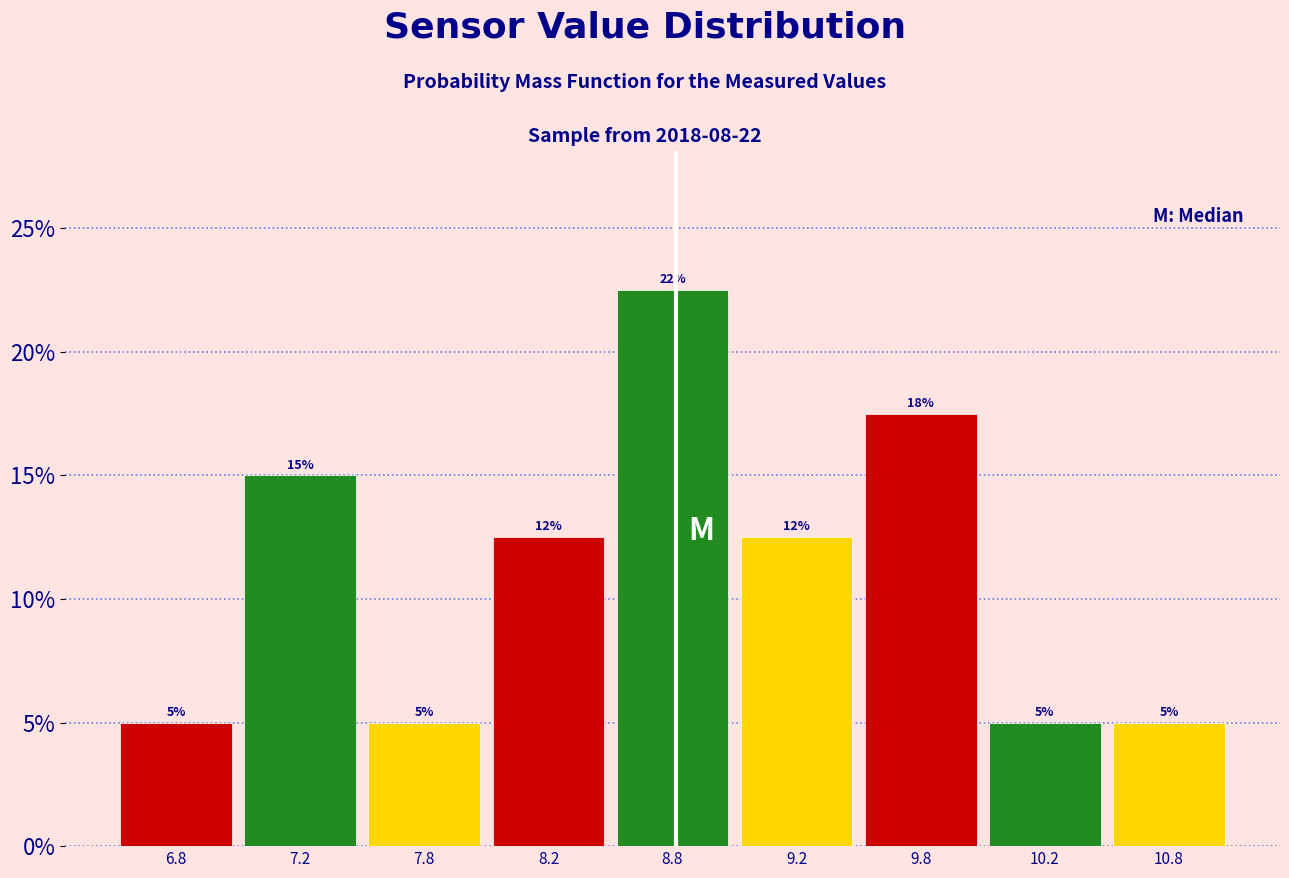

What is the label of the 3rd bar from the right?

9.8